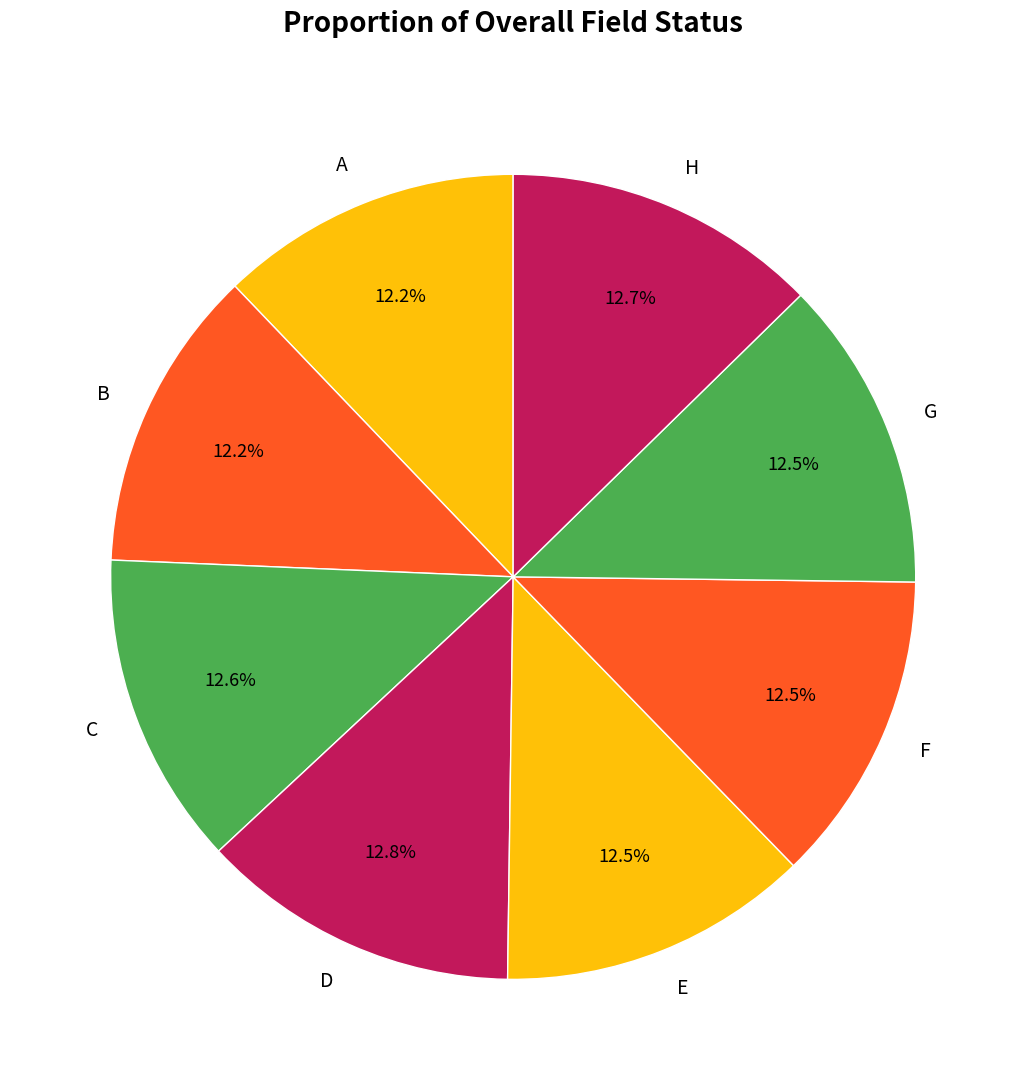

Does D represent more than half of the total?

No